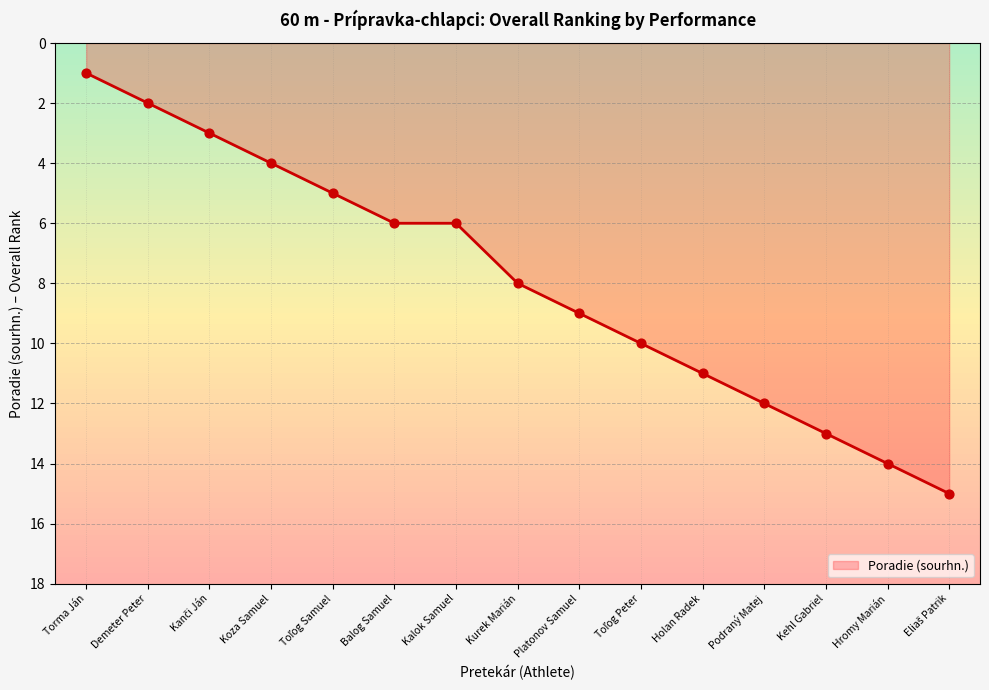

What is the change in value from Kalok Samuel to Hromy Marián?

+8